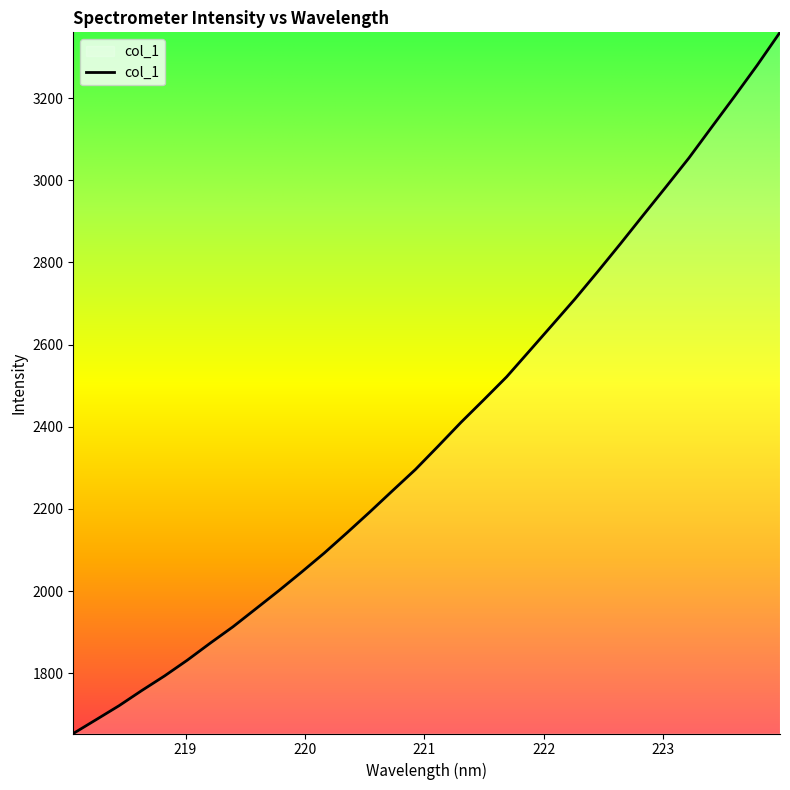

What is the difference between the maximum and minimum values?

1706.6